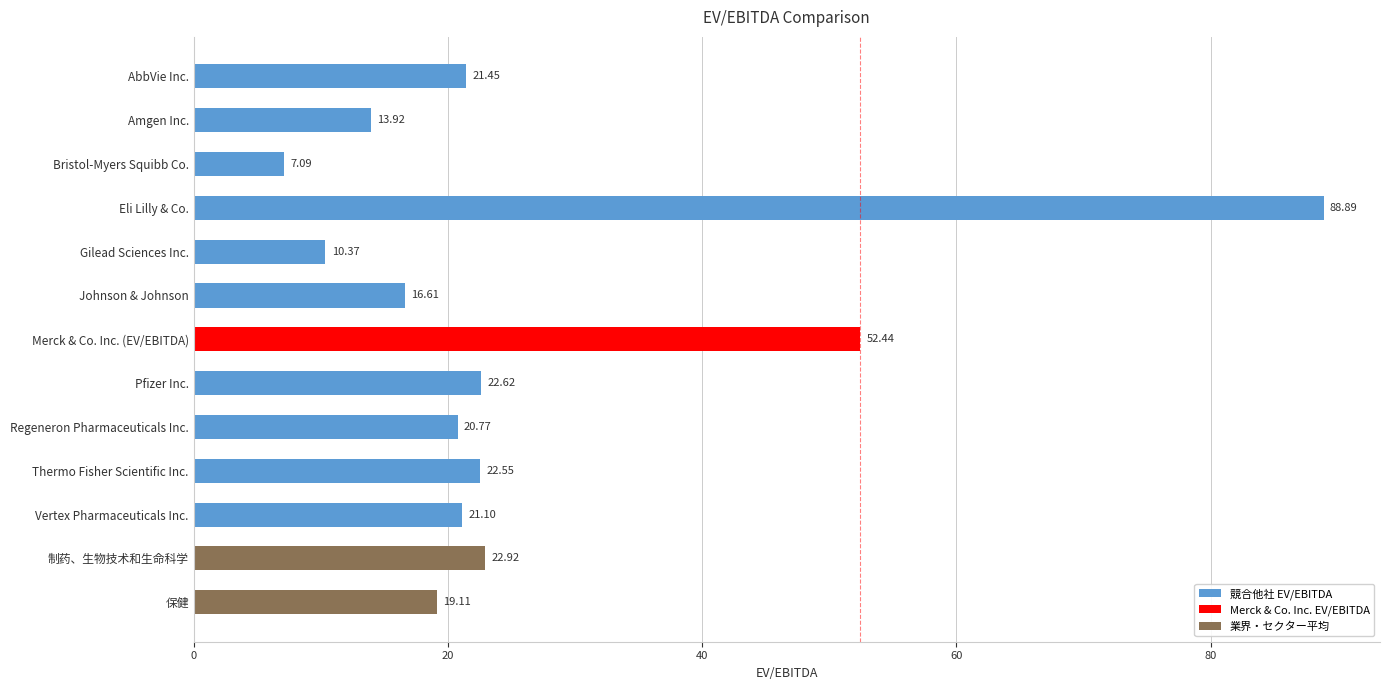

How many data points are above 21?

7